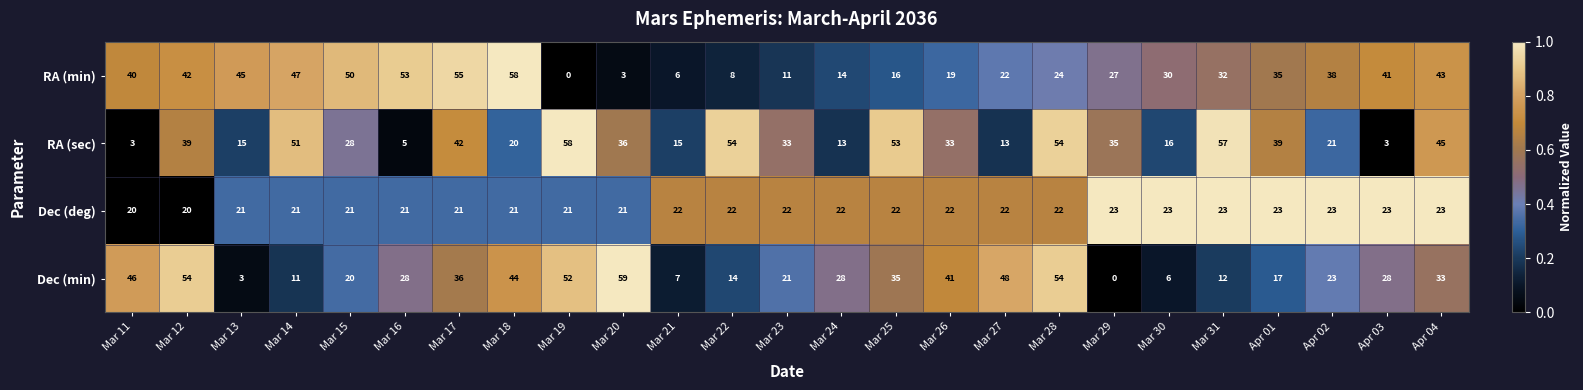

What is the total value across all series at Apr 04?

144